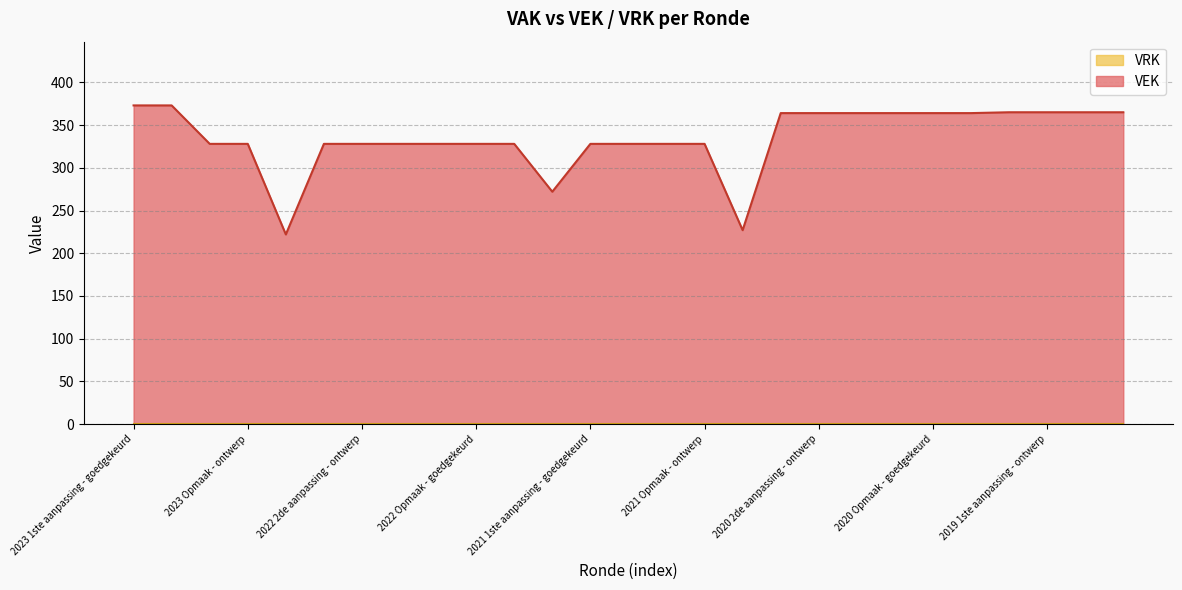

At which label does the data first exceed 328?

2023 1ste aanpassing - goedgekeurd